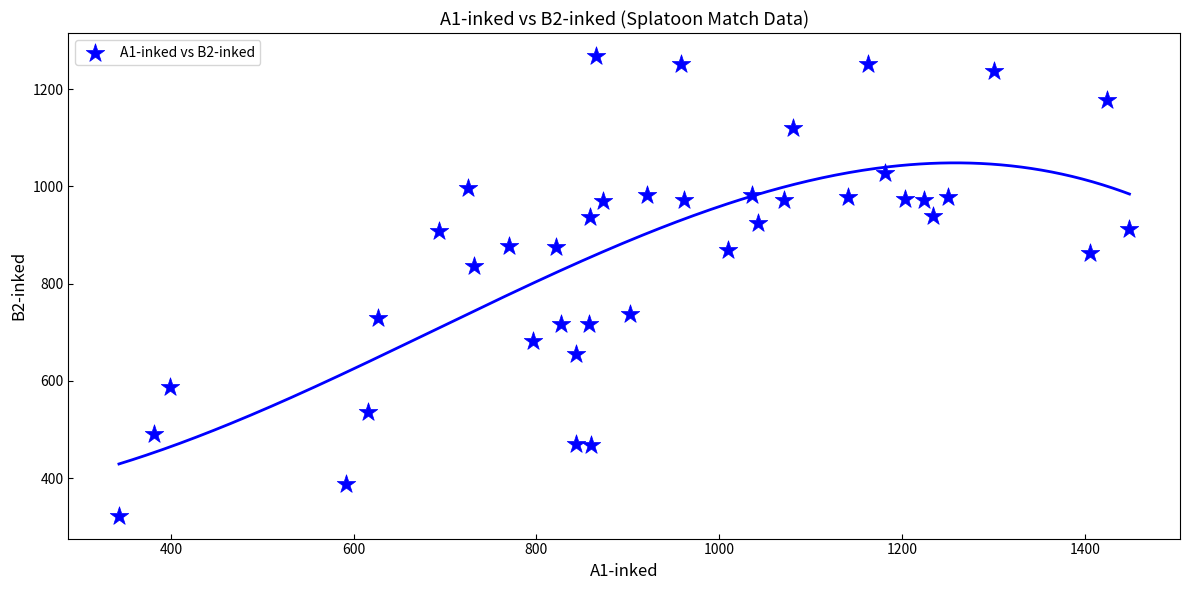

What is the range of X values (max minus min)?

1106